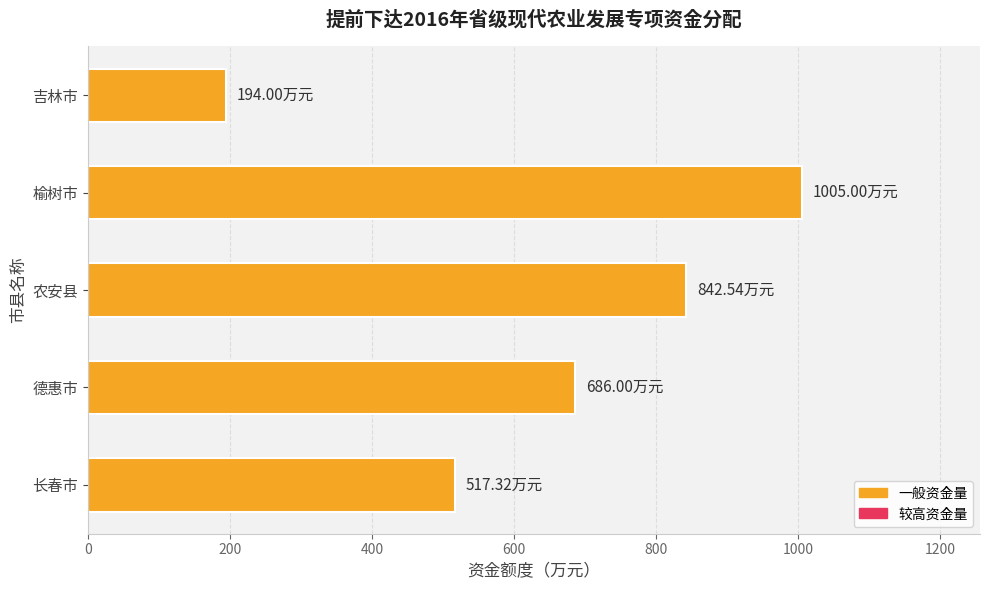

What is the change in value from 长春市 to 德惠市?

+168.7